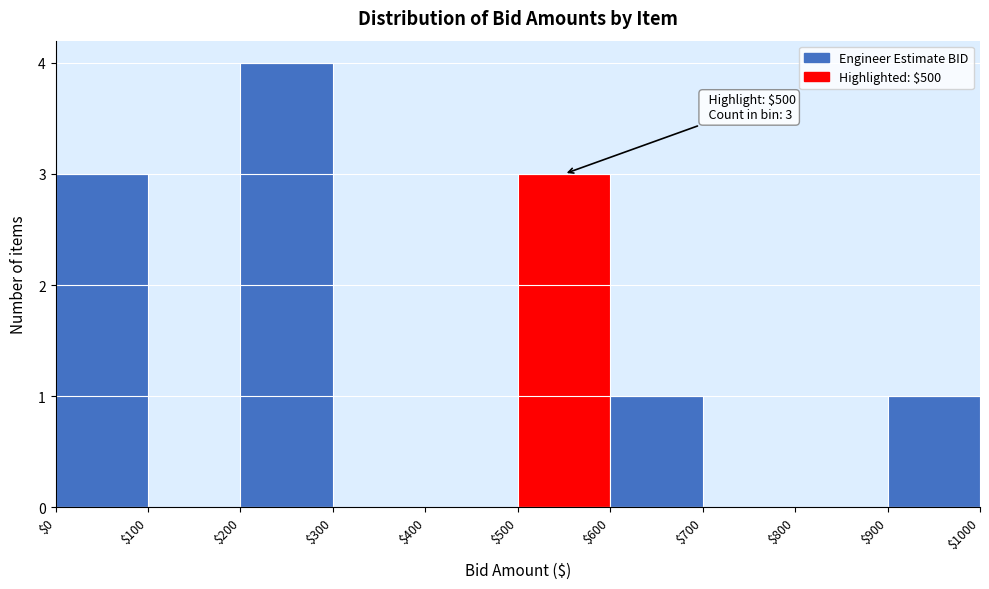

Over which range of the x-axis is the bar tallest?

$200 to $300